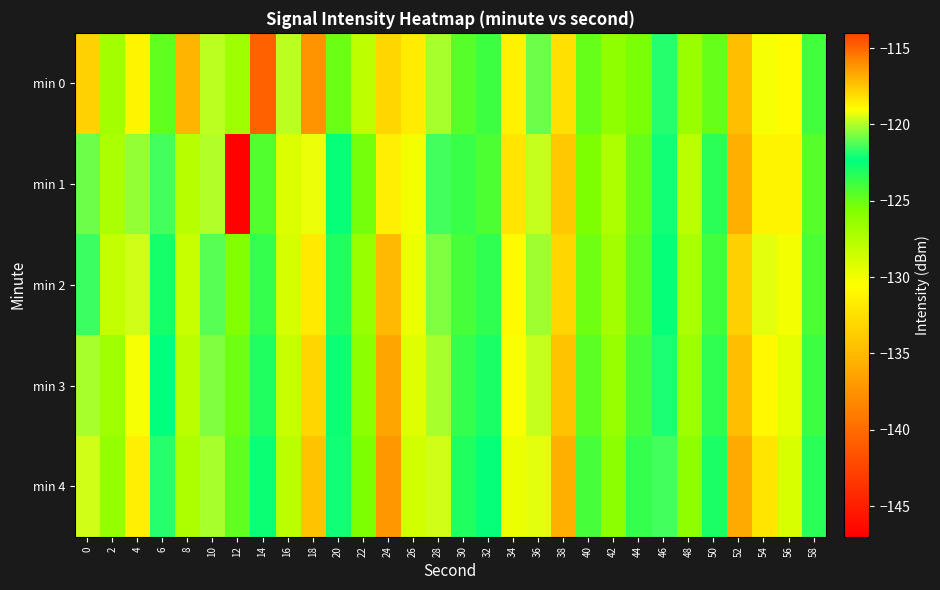

Rank the series by their maximum value, from lowest to highest.

min 2, min 1, min 3, min 4, min 0